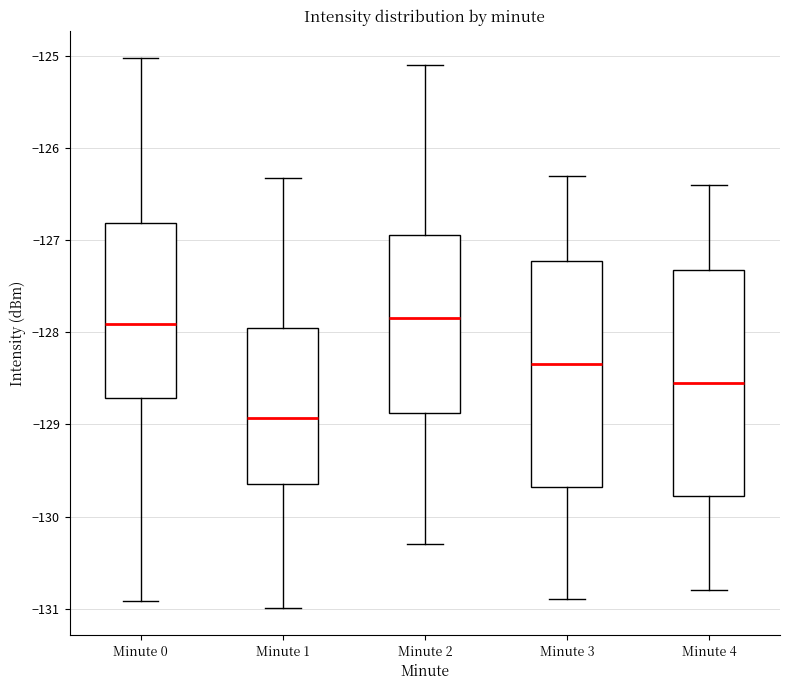

Reading left to right, transcribe this box plot: for each box, give where its median line is, the range the box spans, and where its two whiskers end, as read against the y-axis. The values are not printed on the chart, so give them approximately, as read against the axis.

Minute 0: median -127.9, box -128.7 to -126.8, whiskers -130.9 to -125.0
Minute 1: median -128.9, box -129.6 to -127.9, whiskers -131.0 to -126.3
Minute 2: median -127.8, box -128.9 to -126.9, whiskers -130.3 to -125.1
Minute 3: median -128.3, box -129.7 to -127.2, whiskers -130.9 to -126.3
Minute 4: median -128.5, box -129.8 to -127.3, whiskers -130.8 to -126.4